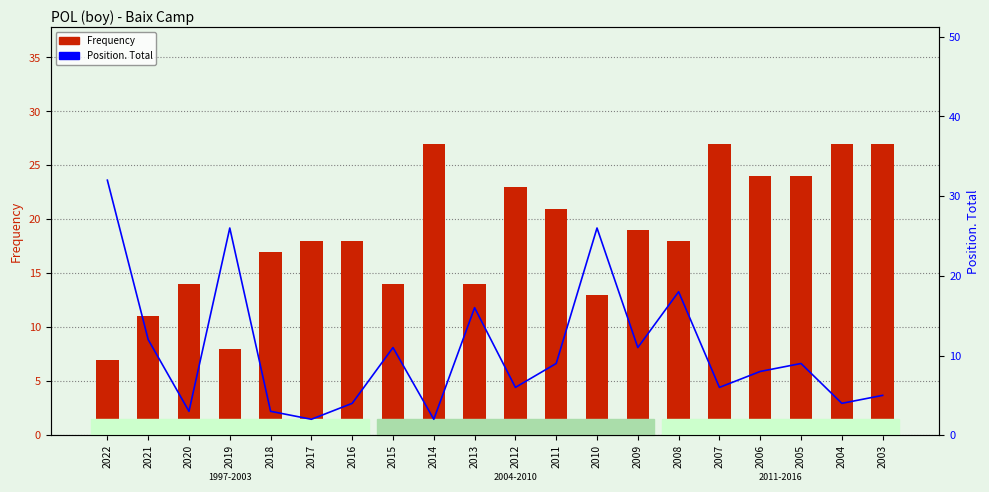

Which series has the widest spread of values?

Position. Total